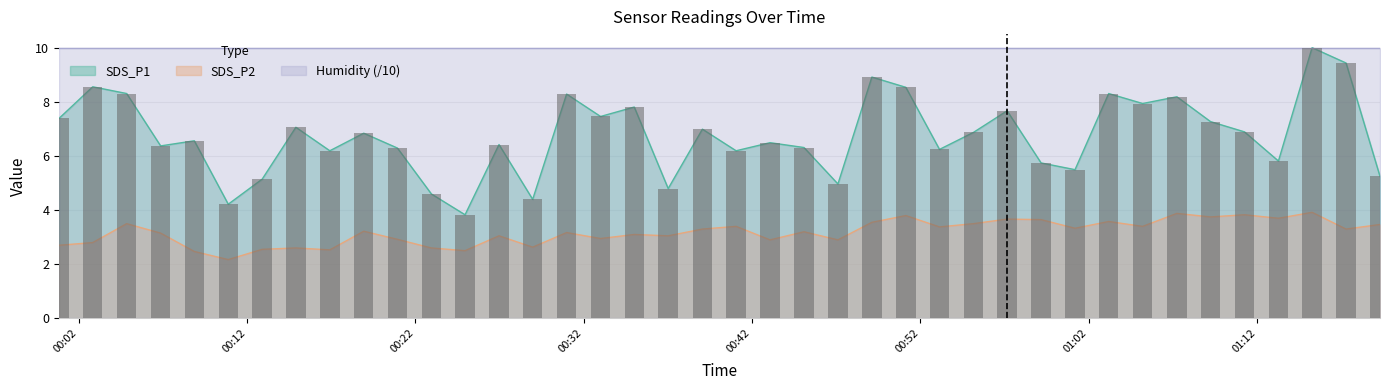

Reading left to right, what are all the values shown in this chart?

SDS_P1: 2024/01/16 00:00:50=7.4	2024/01/16 00:02:50=8.6	2024/01/16 00:04:51=8.3	2024/01/16 00:06:52=6.4	2024/01/16 00:08:52=6.6	2024/01/16 00:10:53=4.2	2024/01/16 00:12:54=5.2	2024/01/16 00:14:54=7.1	2024/01/16 00:16:55=6.2	2024/01/16 00:18:56=6.8	2024/01/16 00:20:56=6.3	2024/01/16 00:22:57=4.6	2024/01/16 00:24:57=3.8	2024/01/16 00:26:58=6.4	2024/01/16 00:28:58=4.4	2024/01/16 00:30:59=8.3	2024/01/16 00:33:00=7.5	2024/01/16 00:35:00=7.8	2024/01/16 00:37:01=4.8	2024/01/16 00:39:03=7.0	2024/01/16 00:41:03=6.2	2024/01/16 00:43:04=6.5	2024/01/16 00:45:05=6.3	2024/01/16 00:47:06=5.0	2024/01/16 00:49:07=8.9	2024/01/16 00:51:08=8.6	2024/01/16 00:53:08=6.2	2024/01/16 00:55:09=6.9	2024/01/16 00:57:09=7.7	2024/01/16 00:59:10=5.8	2024/01/16 01:01:11=5.5	2024/01/16 01:03:11=8.3	2024/01/16 01:05:12=8.0	2024/01/16 01:07:14=8.2	2024/01/16 01:09:14=7.3	2024/01/16 01:11:15=6.9	2024/01/16 01:13:16=5.8	2024/01/16 01:15:16=10.0	2024/01/16 01:17:17=9.4	2024/01/16 01:19:18=5.2
SDS_P2: 2024/01/16 00:00:50=2.7	2024/01/16 00:02:50=2.8	2024/01/16 00:04:51=3.5	2024/01/16 00:06:52=3.1	2024/01/16 00:08:52=2.5	2024/01/16 00:10:53=2.2	2024/01/16 00:12:54=2.5	2024/01/16 00:14:54=2.6	2024/01/16 00:16:55=2.5	2024/01/16 00:18:56=3.2	2024/01/16 00:20:56=2.9	2024/01/16 00:22:57=2.6	2024/01/16 00:24:57=2.5	2024/01/16 00:26:58=3.0	2024/01/16 00:28:58=2.6	2024/01/16 00:30:59=3.2	2024/01/16 00:33:00=3.0	2024/01/16 00:35:00=3.1	2024/01/16 00:37:01=3.0	2024/01/16 00:39:03=3.3	2024/01/16 00:41:03=3.4	2024/01/16 00:43:04=2.9	2024/01/16 00:45:05=3.2	2024/01/16 00:47:06=2.9	2024/01/16 00:49:07=3.5	2024/01/16 00:51:08=3.8	2024/01/16 00:53:08=3.4	2024/01/16 00:55:09=3.5	2024/01/16 00:57:09=3.7	2024/01/16 00:59:10=3.6	2024/01/16 01:01:11=3.3	2024/01/16 01:03:11=3.6	2024/01/16 01:05:12=3.4	2024/01/16 01:07:14=3.9	2024/01/16 01:09:14=3.8	2024/01/16 01:11:15=3.8	2024/01/16 01:13:16=3.7	2024/01/16 01:15:16=3.9	2024/01/16 01:17:17=3.3	2024/01/16 01:19:18=3.5